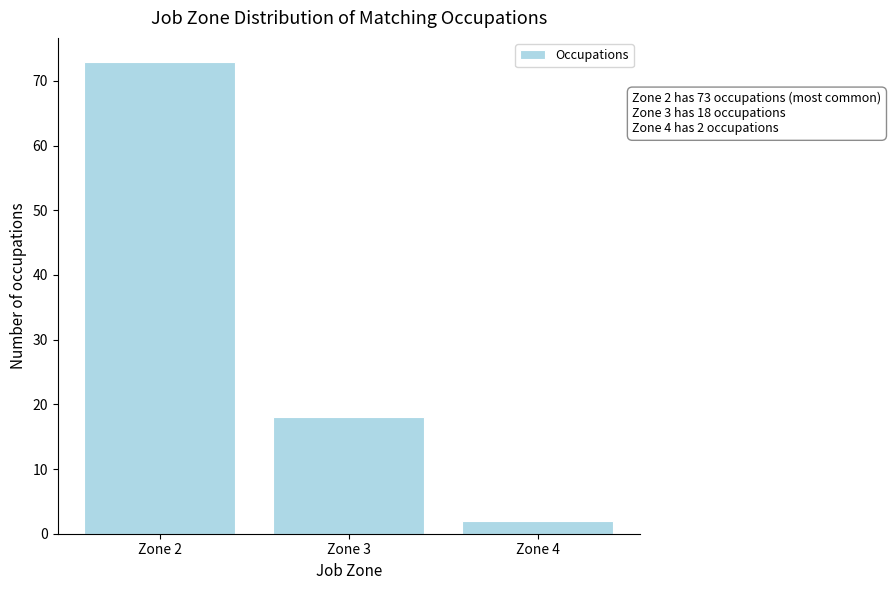

Reading right to left, list all the values displayed in this chart.

2	18	73